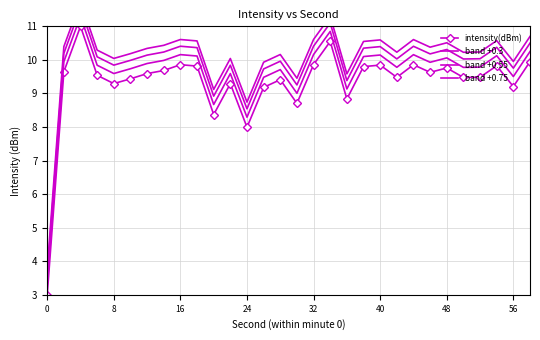

The value of intensity(dBm) at 56 is 3.1. True or false?

False